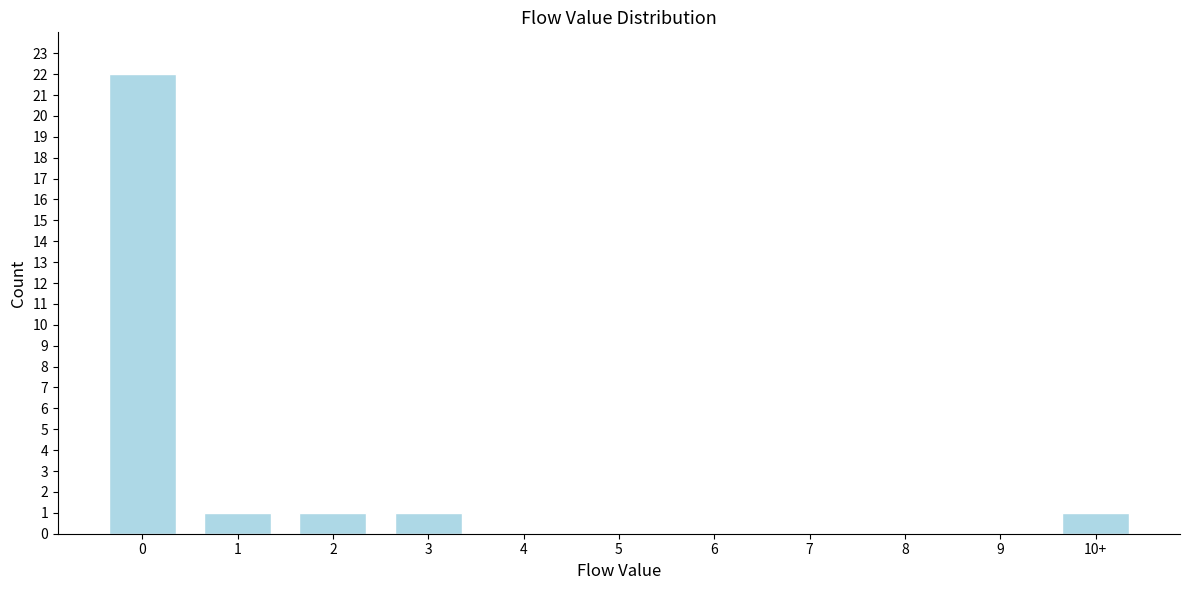

Reading left to right, extract all data points from this chart.

0=22	1=1	2=1	3=1	4=0	5=0	6=0	7=0	8=0	9=0	10+=1